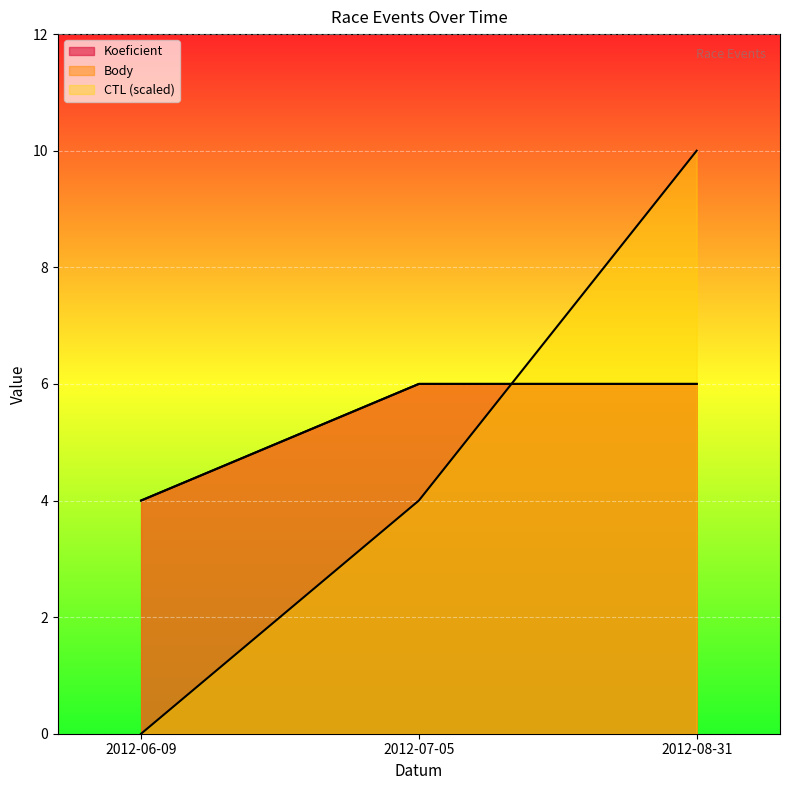

What is the value of the Koeficient point at the 1st from the left?

4